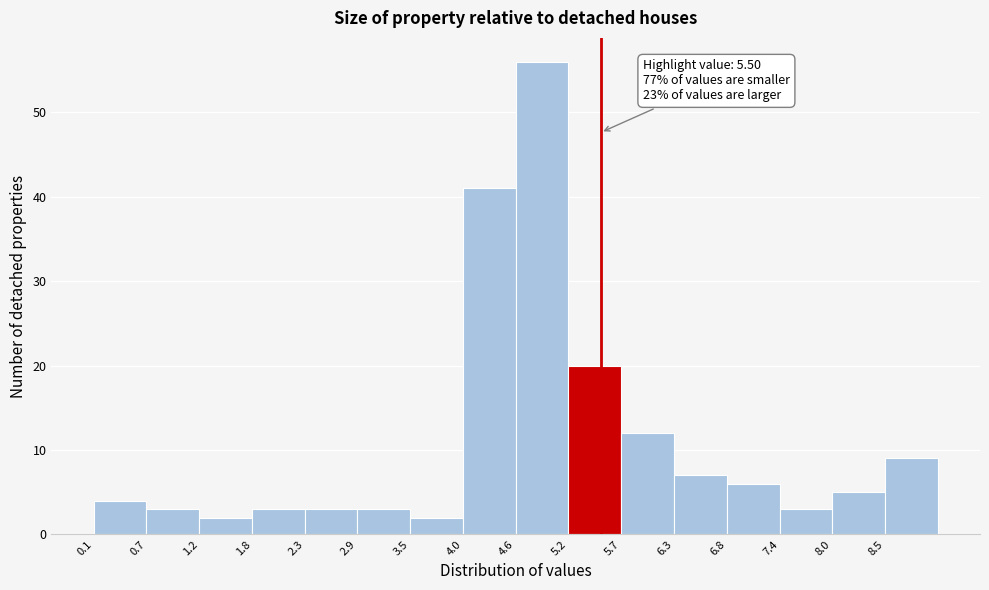

Over which range of the x-axis is the bar tallest?

4.6 to 5.2